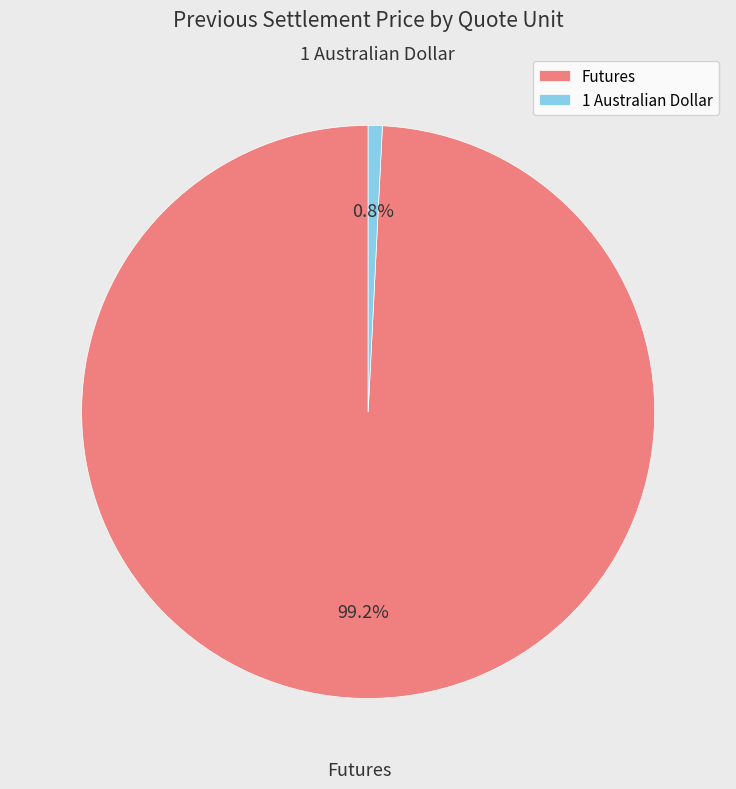

Which category has the smallest portion of the pie?

1 Australian Dollar